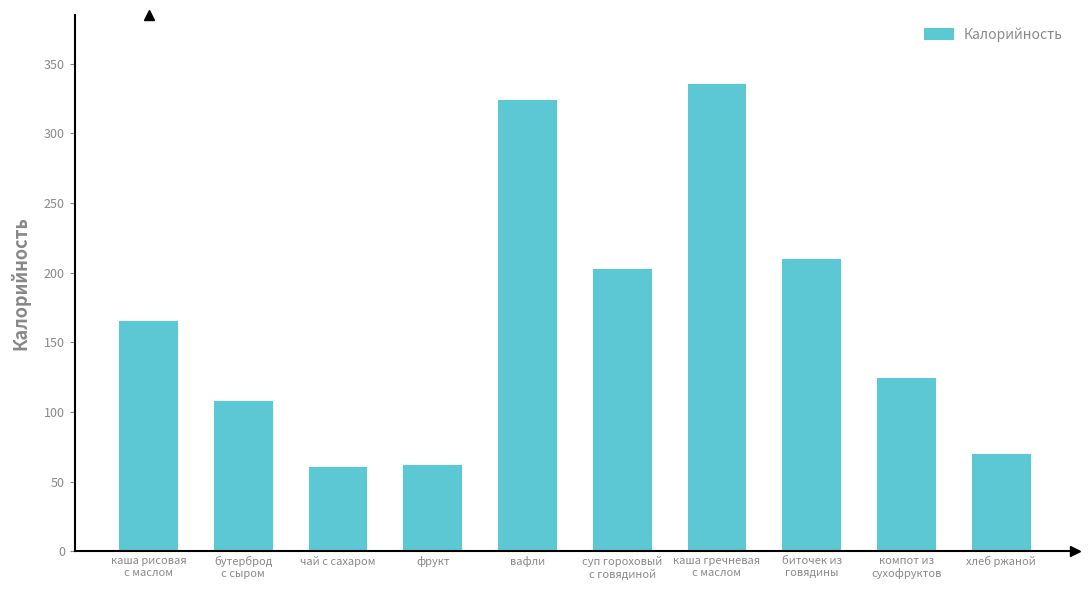

What is the greatest value displayed?

334.8